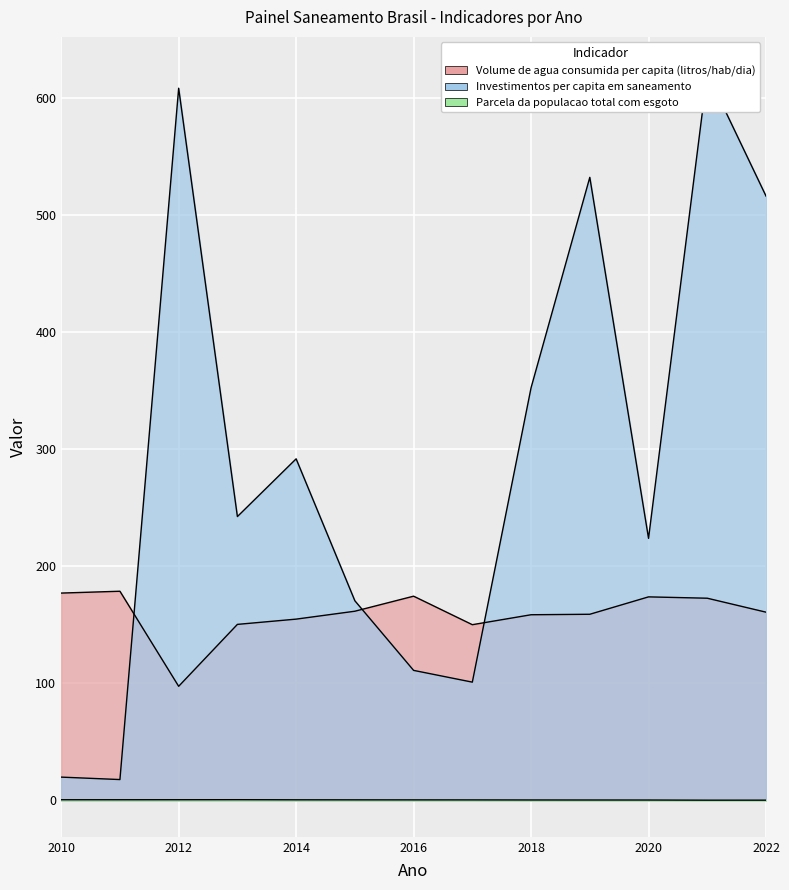

Reading right to left, transcribe all the data shown in this chart.

Volume de agua consumida per capita (litros/hab/dia): 2022=160.7	2021=172.7	2020=173.8	2019=158.9	2018=158.5	2017=150.1	2016=174.4	2015=161.6	2014=154.8	2013=150.3	2012=97.5	2011=178.6	2010=177.0
Investimentos per capita em saneamento: 2022=516.0	2021=620.8	2020=223.8	2019=532.0	2018=352.3	2017=101.0	2016=111.0	2015=170.5	2014=291.6	2013=242.4	2012=608.1	2011=17.8	2010=19.9
Parcela da populacao total com esgoto: 2022=0.2	2021=0.2	2020=0.4	2019=0.4	2018=0.4	2017=0.5	2016=0.5	2015=0.5	2014=0.5	2013=0.6	2012=0.6	2011=0.6	2010=0.6